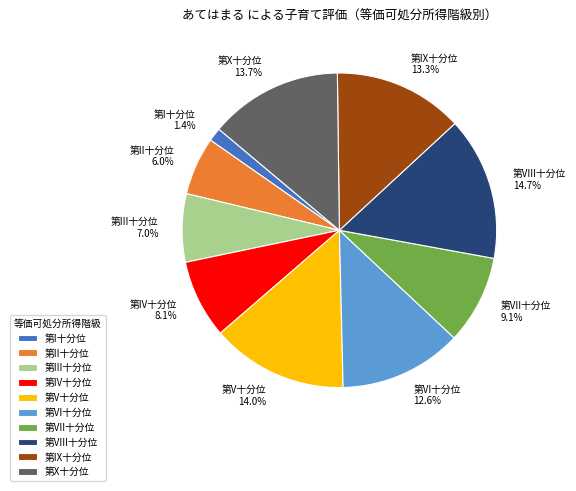

How many slices are in this pie chart?

10